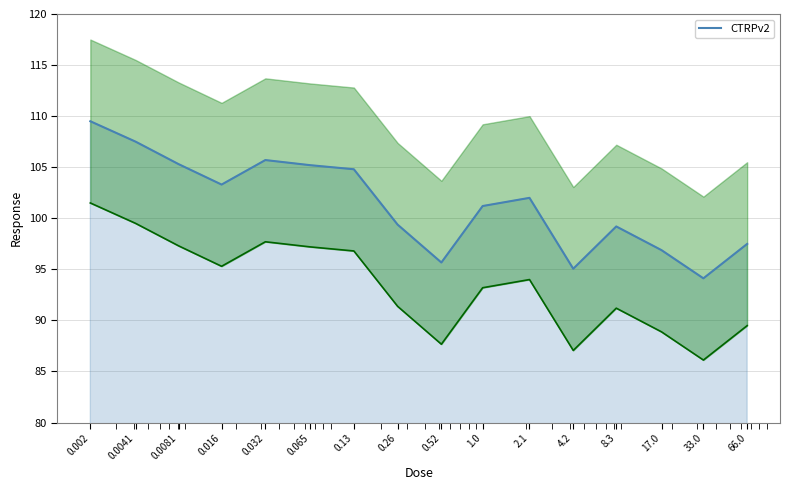

What is the sum of the values at 33.0 and 0.0081?

199.4